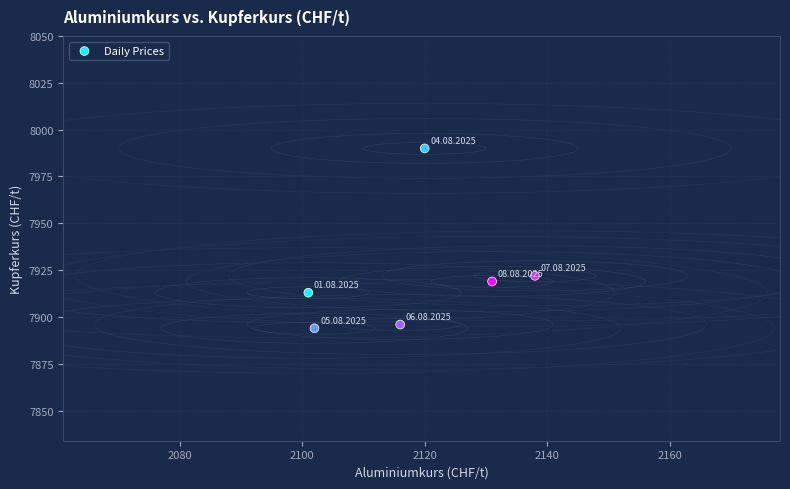

What Y value in the scatter plot is closest to 7942?

7922